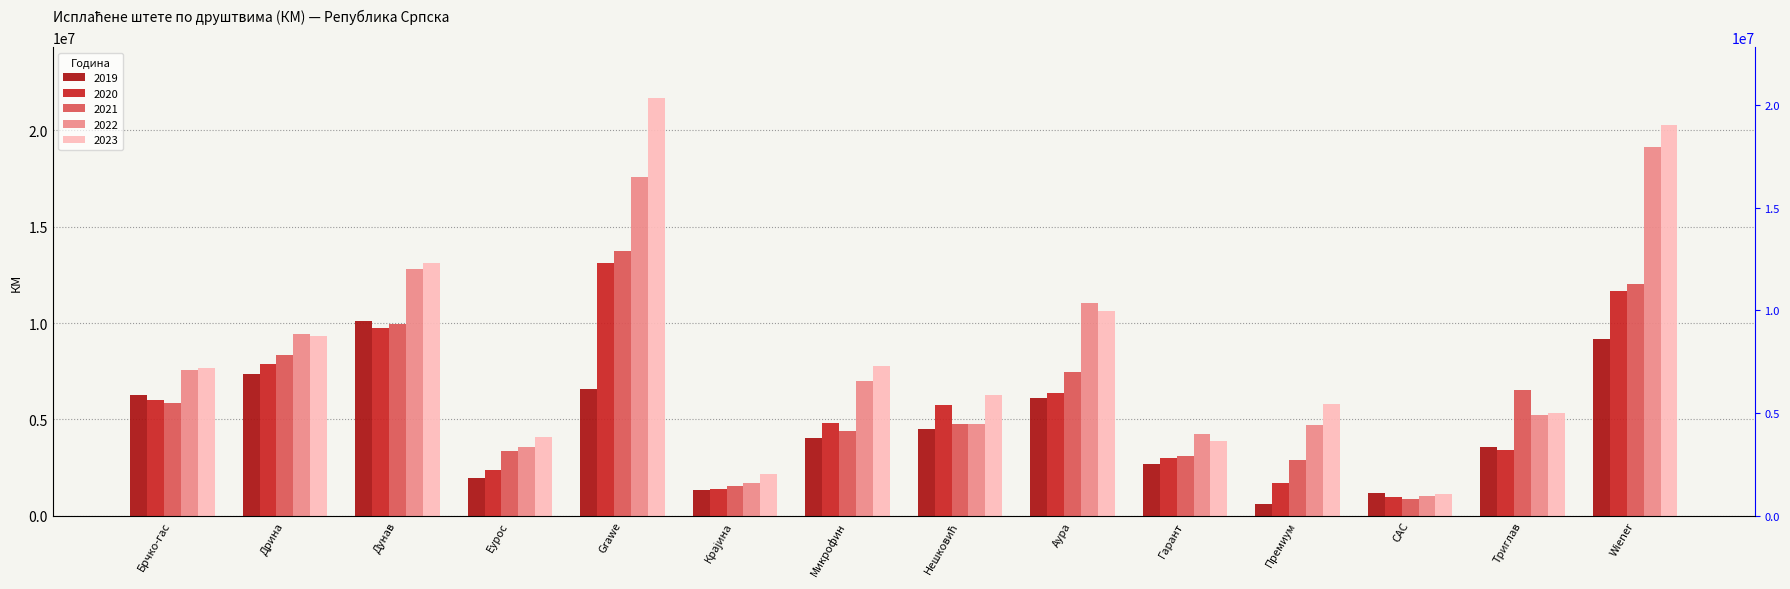

What is the value of the 2022 bar at the 3rd from the left?

12814724.4